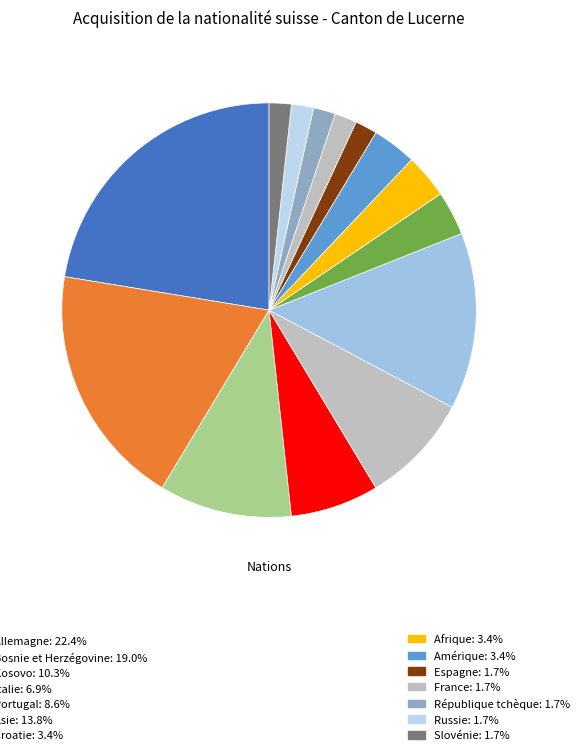

How many slices are in this pie chart?

14